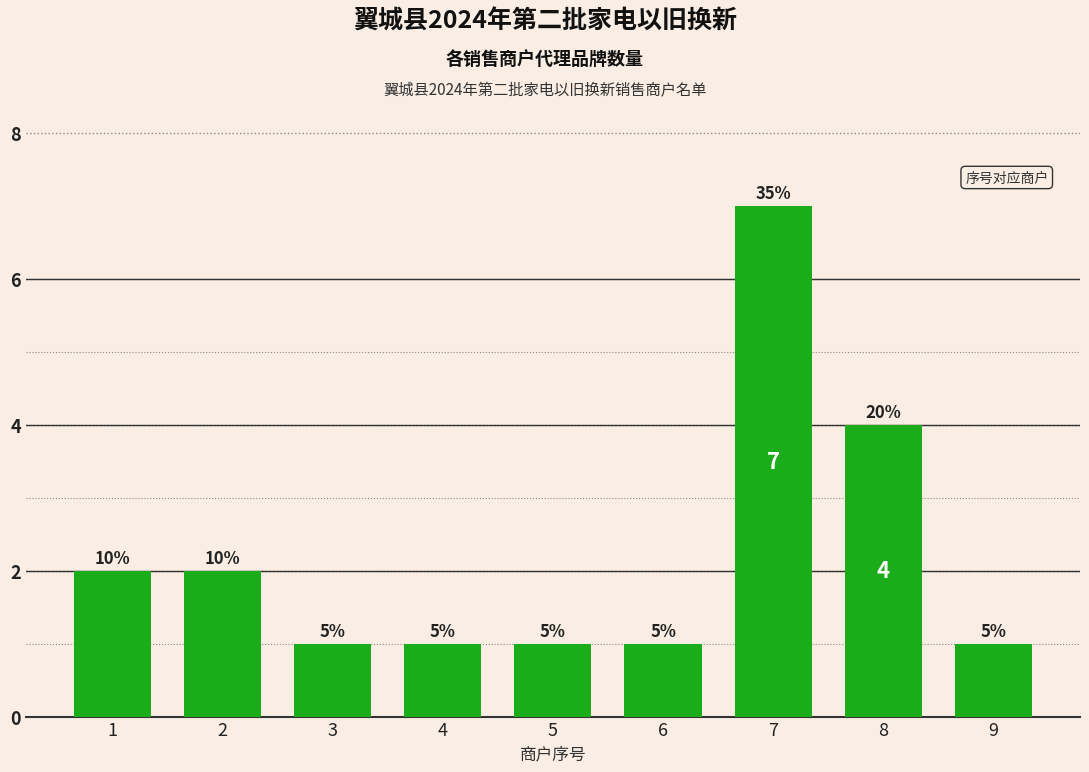

Which category has the lowest value across all series?

3